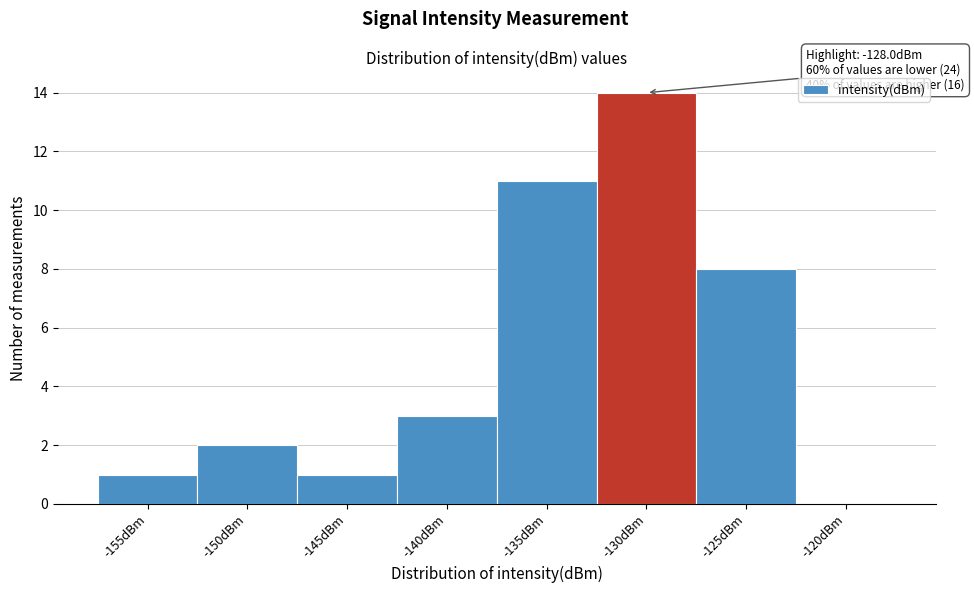

Reading left to right, what are all the values shown in this chart?

-155dBm=1	-150dBm=2	-145dBm=1	-140dBm=3	-135dBm=11	-130dBm=14	-125dBm=8	-120dBm=0